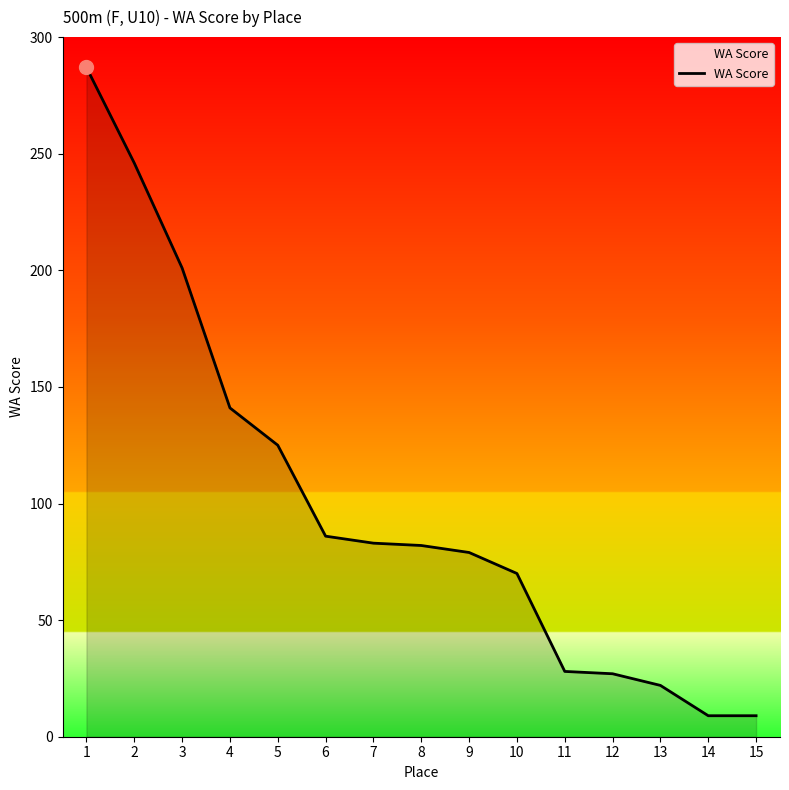

Which has a higher value, 1 or 4?

1